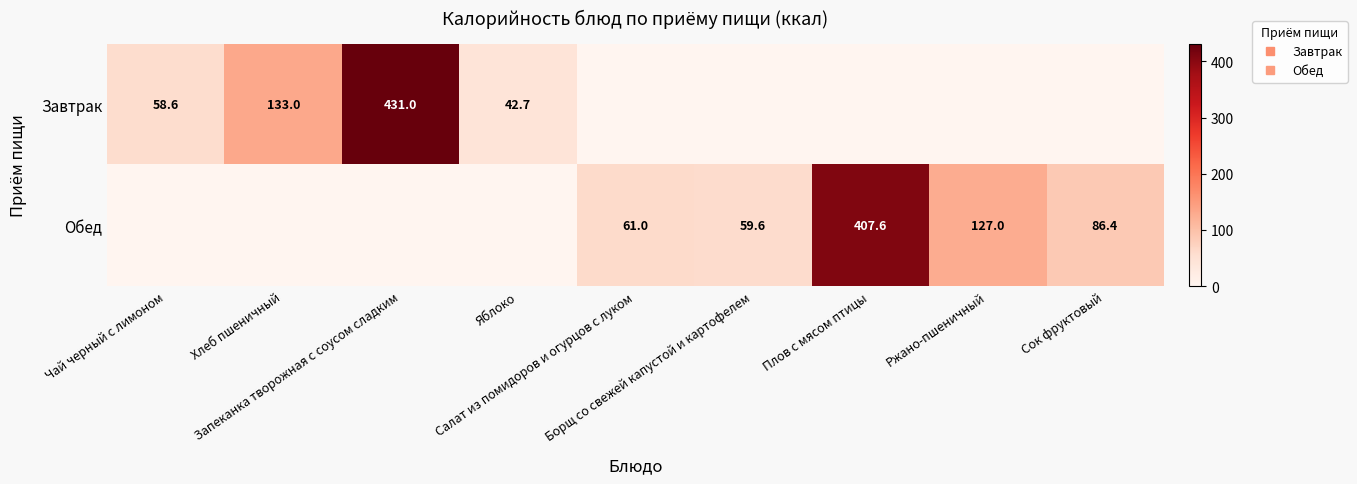

What is the difference between the maximum and minimum values in the Обед series?

407.6